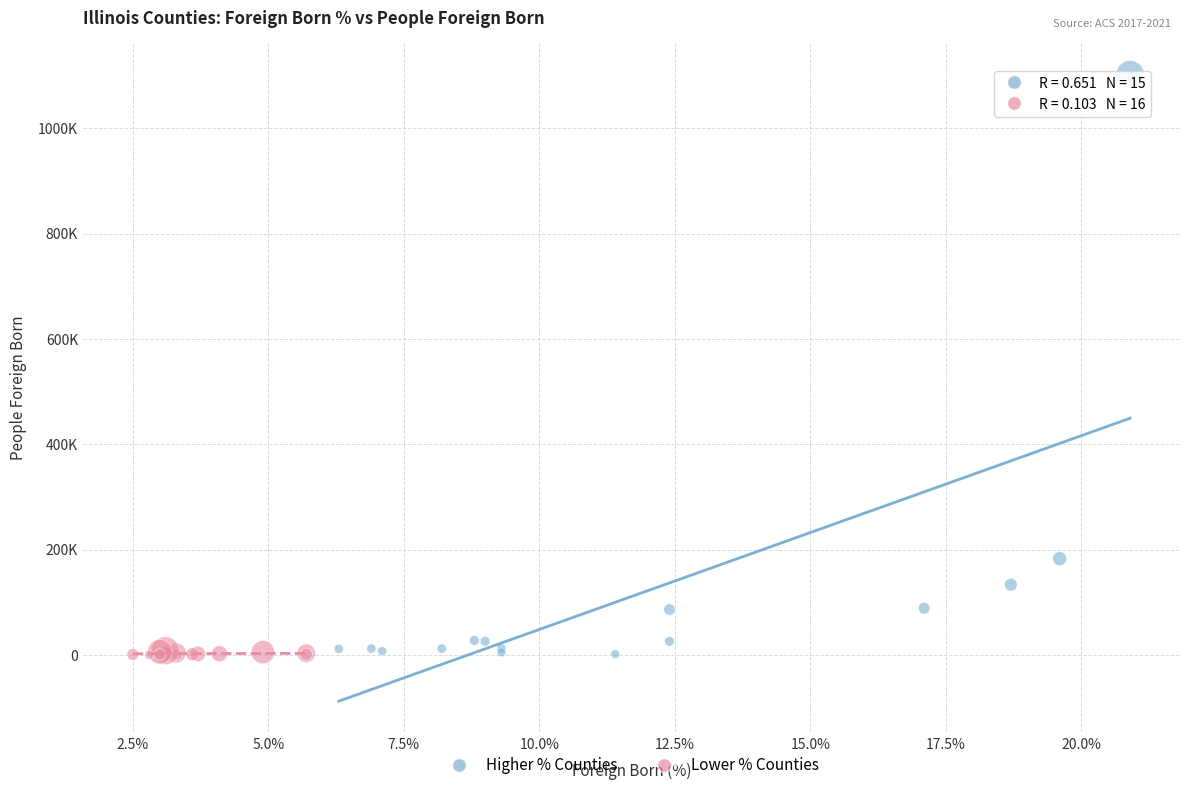

Which series has the widest spread of Y values?

Higher % Counties